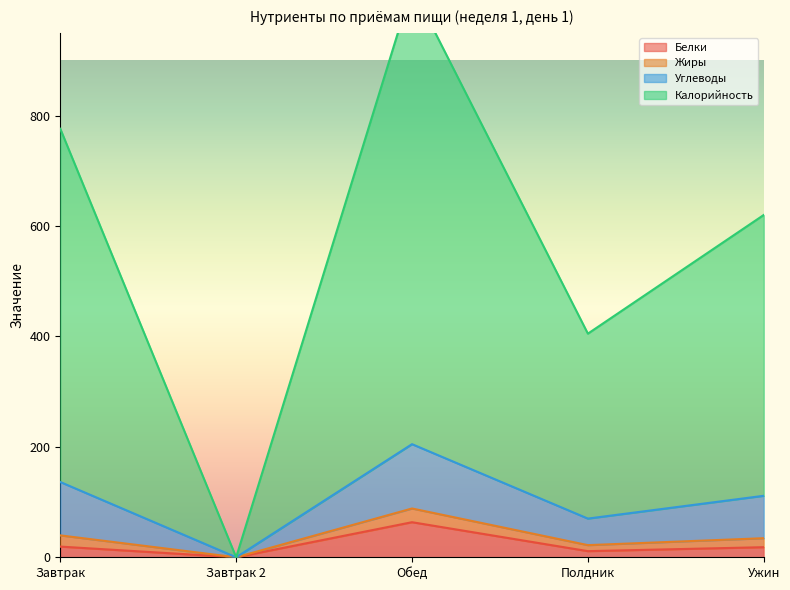

True or false: Углеводы has more than 0 points higher than both neighbors.

True